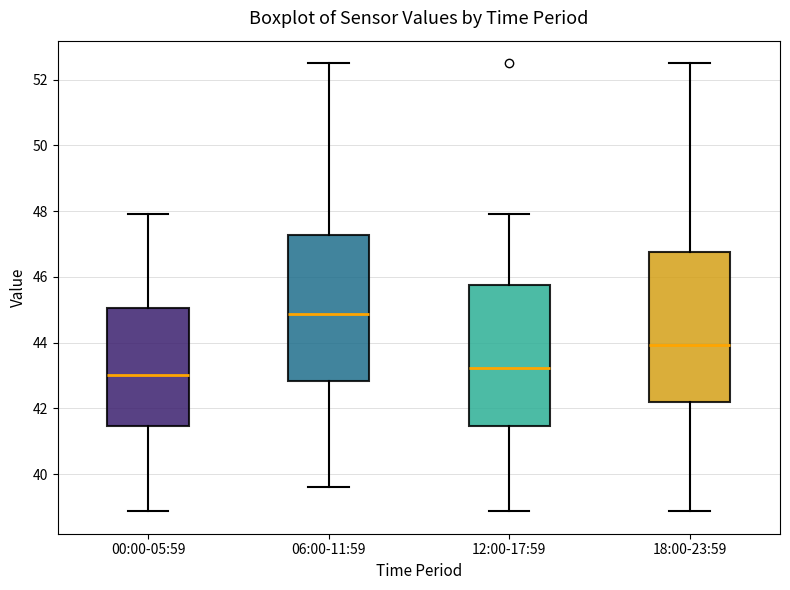

Which box's median line is the lowest?

00:00-05:59